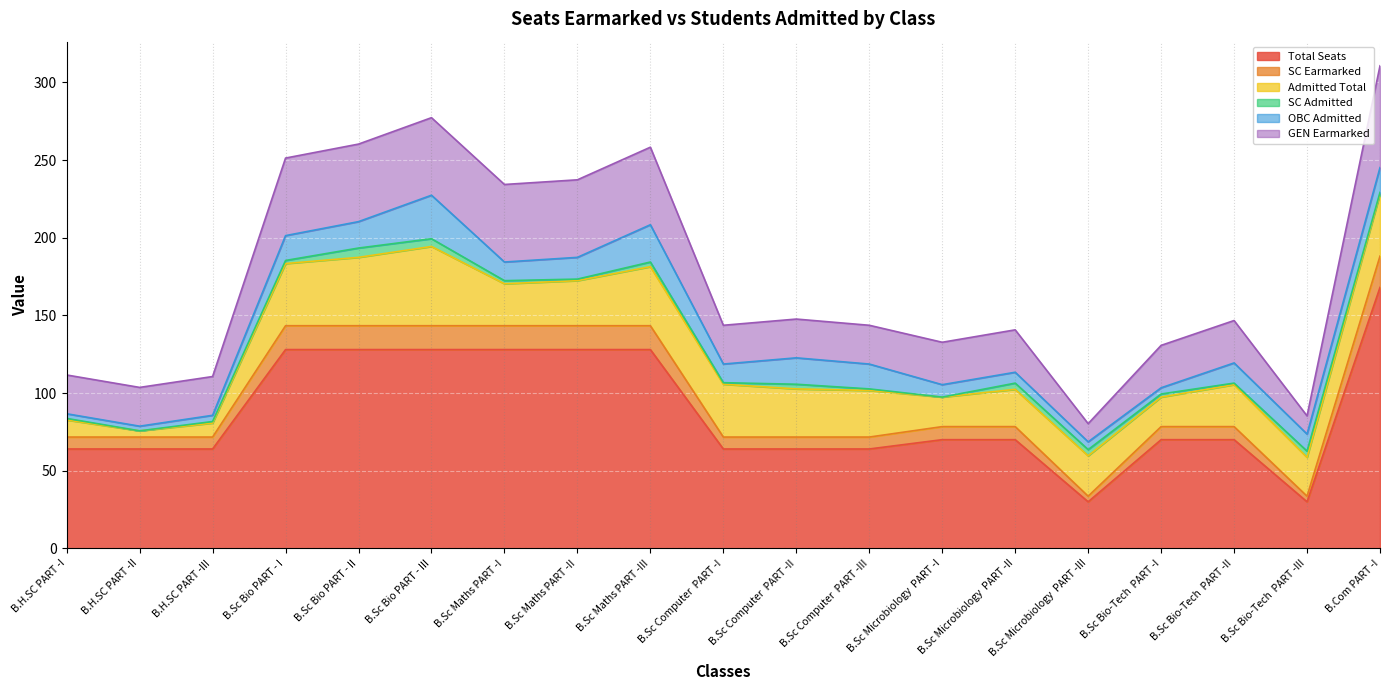

The Total Seats series shows 177.5 at B.Sc Maths PART -I. True or false?

False